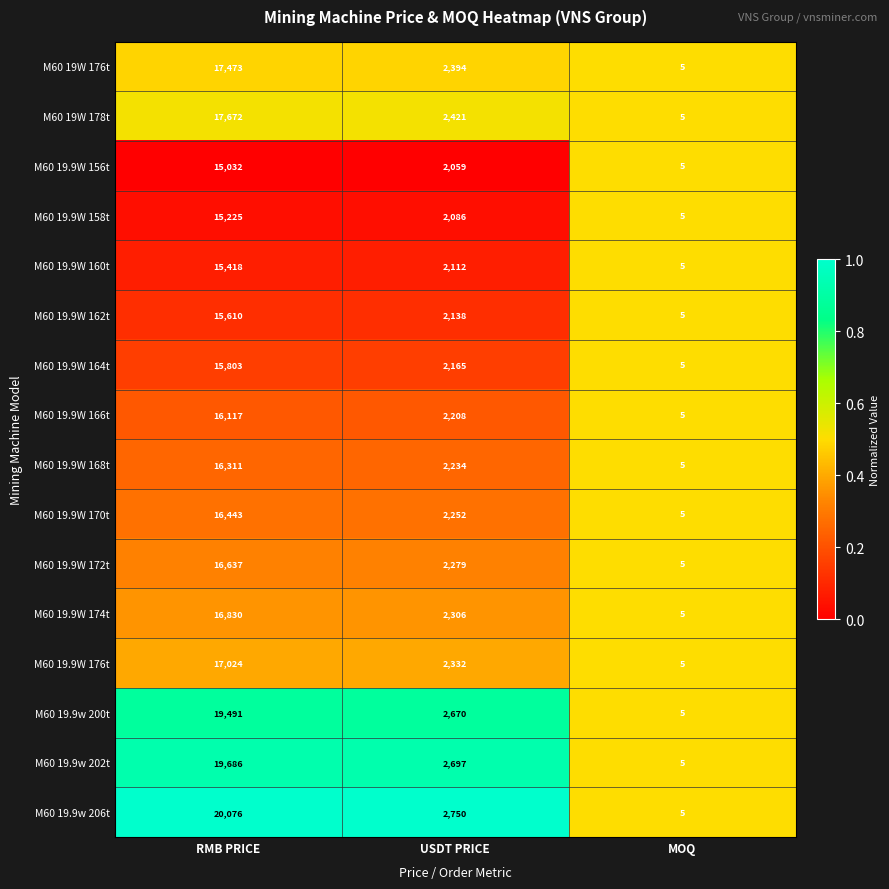

What is the total value across all series at RMB PRICE?

270848